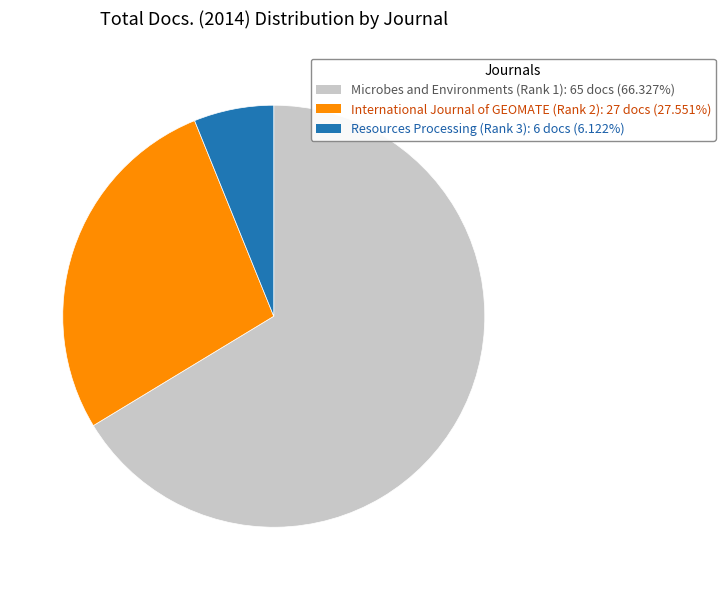

Do Resources Processing (Rank 3) and International Journal of GEOMATE (Rank 2) together represent more than half of the pie?

No